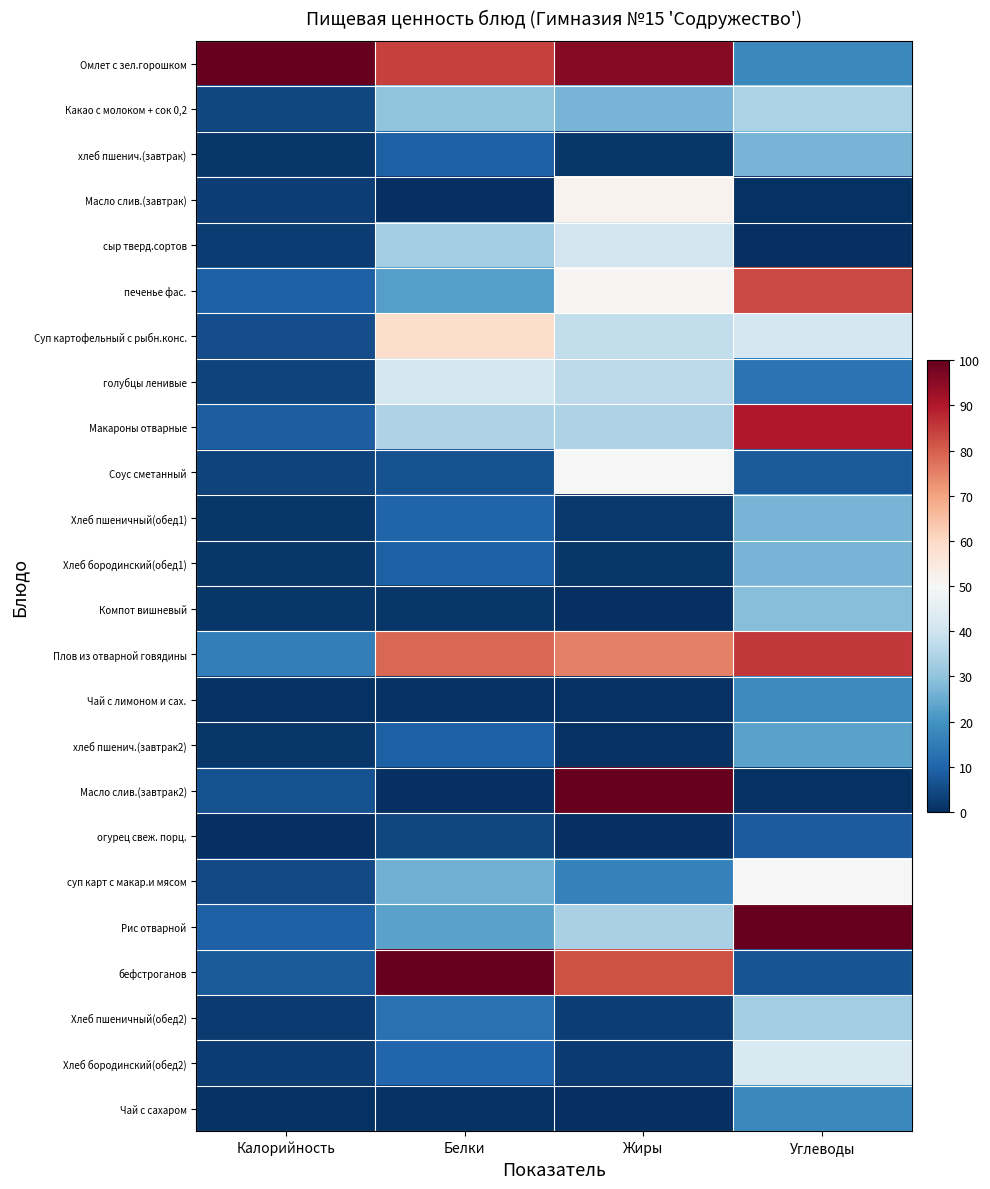

At Белки, list the series in order from largest to smallest.

бефстроганов, Омлет с зел.горошком, Плов из отварной говядины, Суп картофельный с рыбн.конс., голубцы ленивые, Макароны отварные, сыр тверд.сортов, Какао с молоком + сок 0,2, суп карт с макар.и мясом, Рис отварной, печенье фас., Хлеб пшеничный(обед2), Хлеб бородинский(обед2), Хлеб пшеничный(обед1), хлеб пшенич.(завтрак), Хлеб бородинский(обед1), хлеб пшенич.(завтрак2), Соус сметанный, огурец свеж. порц., Компот вишневый, Чай с лимоном и сах., Чай с сахаром, Масло слив.(завтрак), Масло слив.(завтрак2)